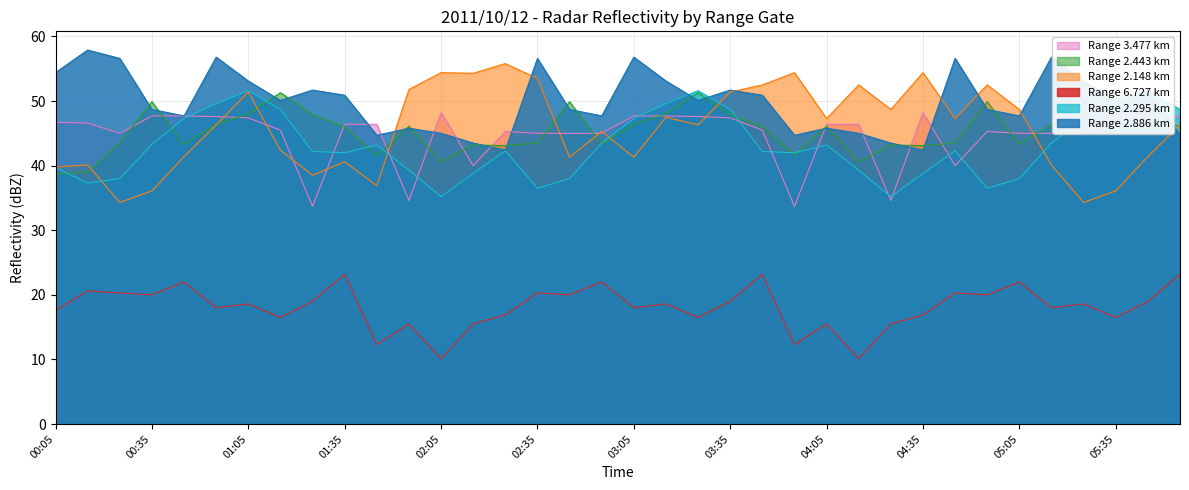

The value of 2.148 at 01:15 is 42.4. True or false?

True